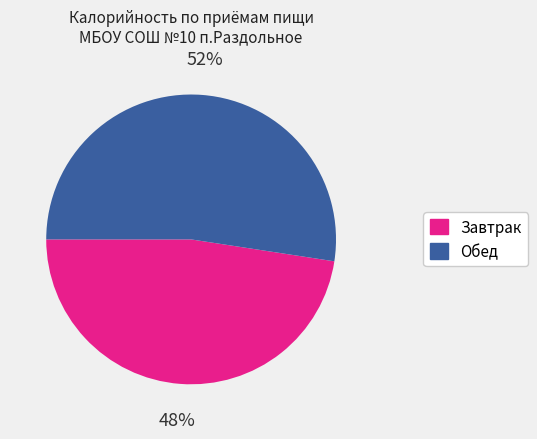

Does Обед account for over 50% of the chart?

Yes